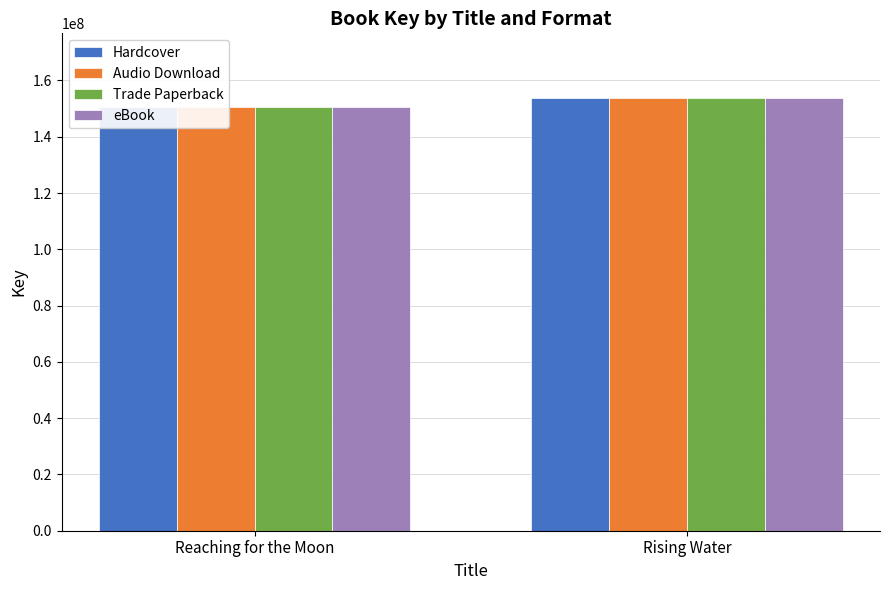

Which has a higher value, Reaching for the Moon or Rising Water?

Rising Water